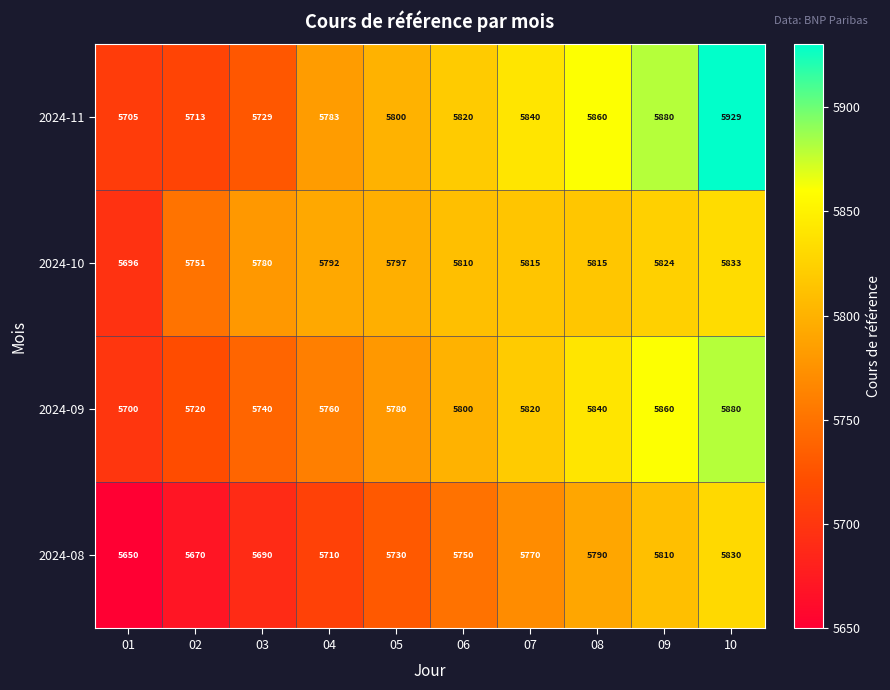

True or false: 2024-10 has a value of 5696 at 01.

True